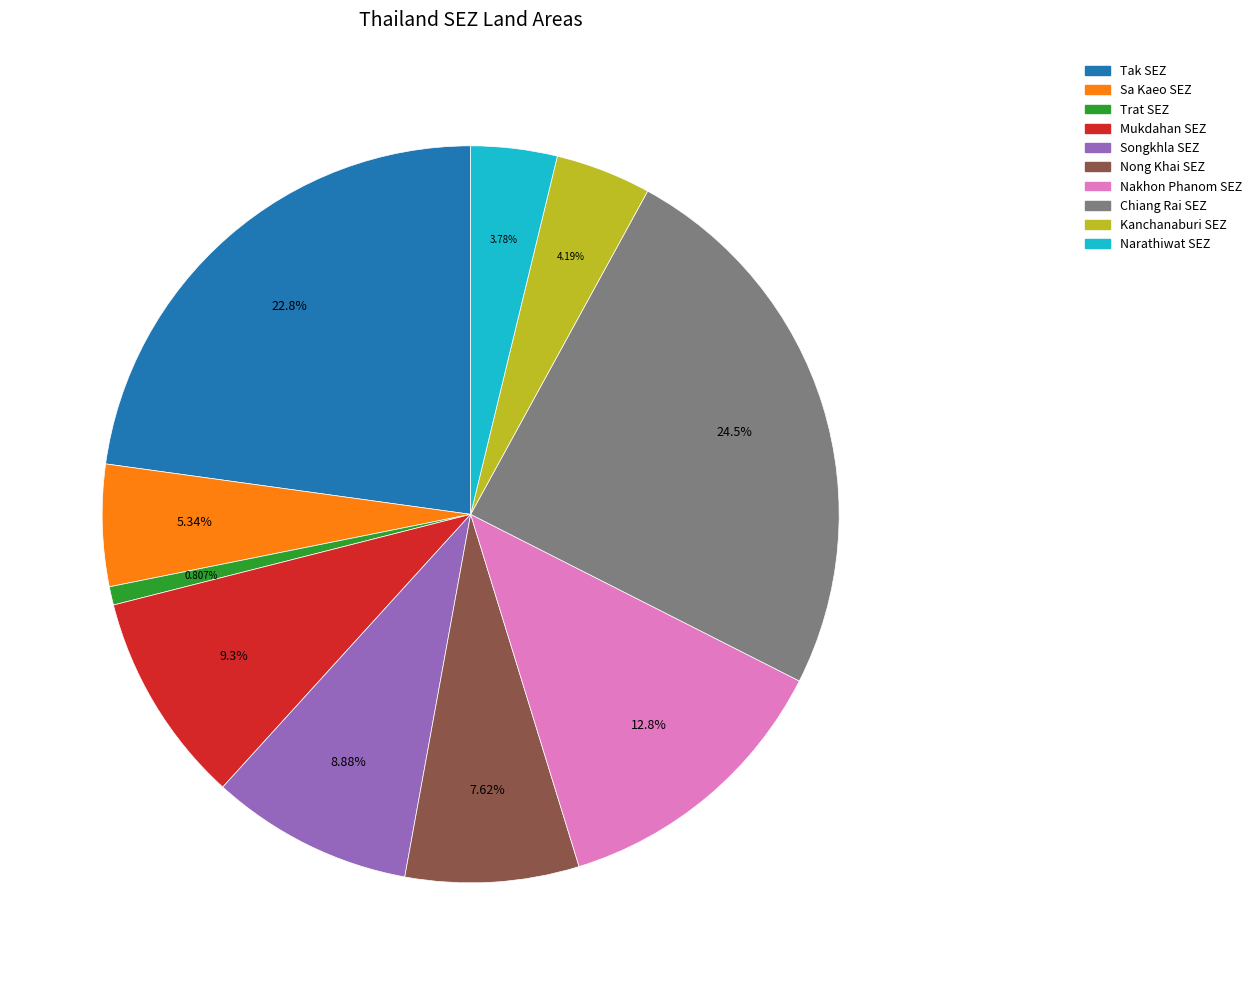

Which slice is the smallest?

Trat SEZ